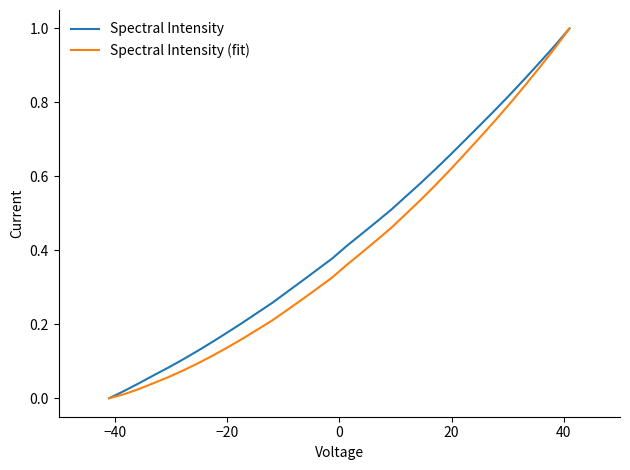

What are all the series names shown in the legend?

Spectral Intensity, Spectral Intensity (fit)